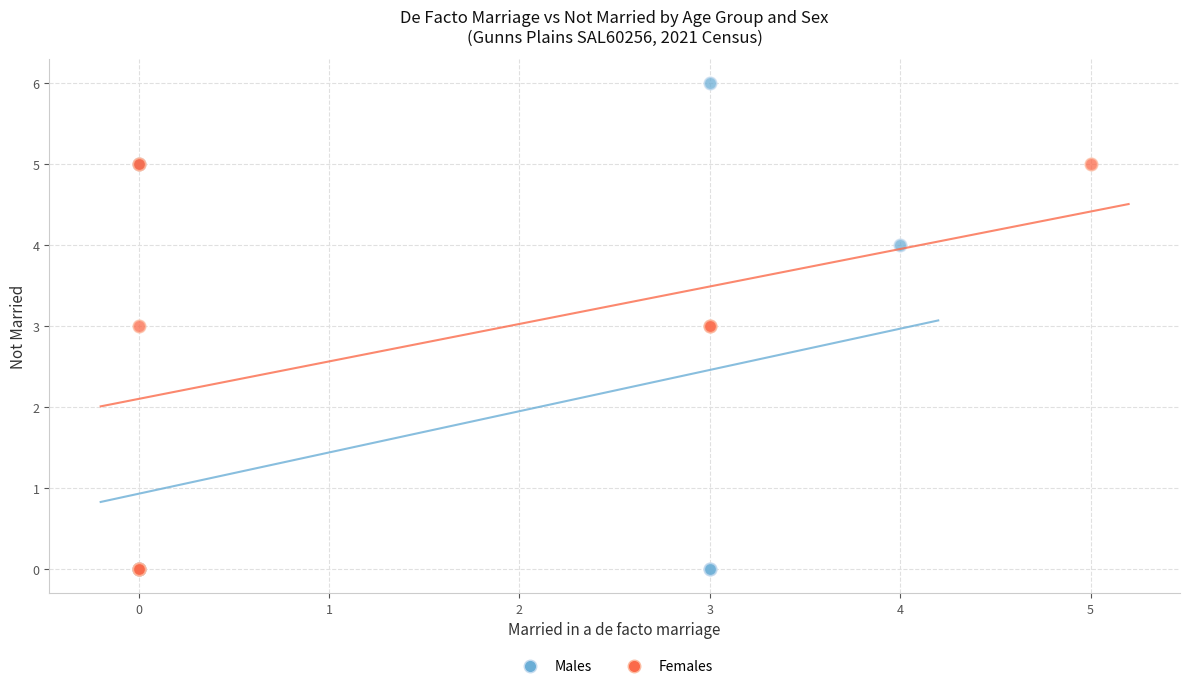

Which series has the largest Y range (max minus min)?

Males